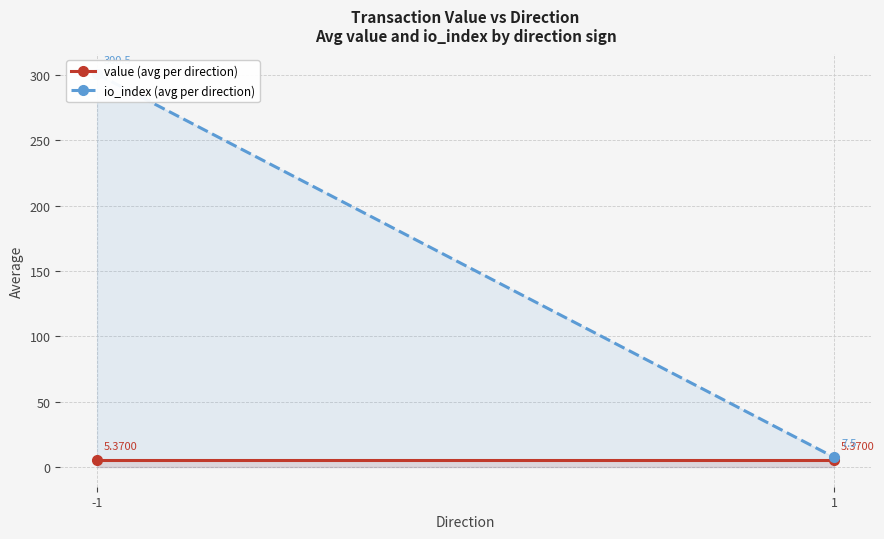

At how many categories does at least one series exceed 142?

1